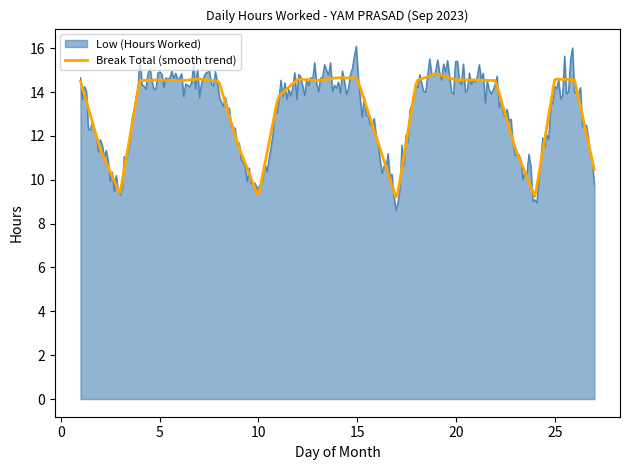

What is the maximum value for Break Total (smooth trend)?

14.8